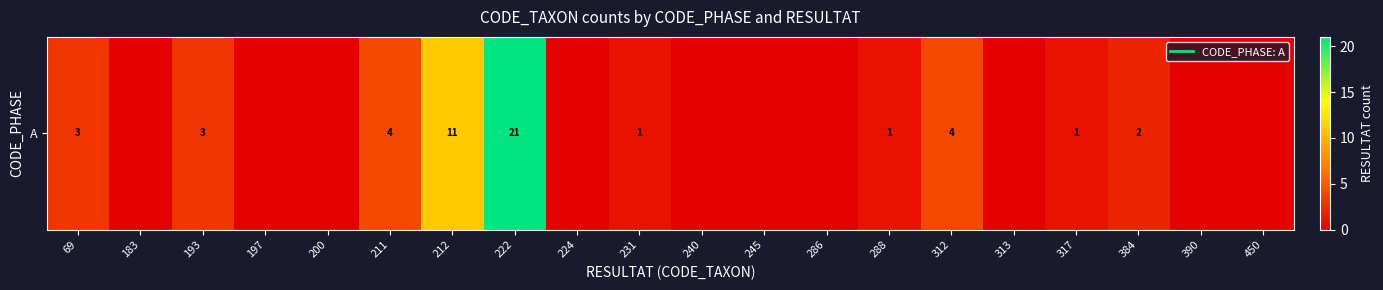

Reading left to right, transcribe all the data shown in this chart.

69=3	183=0	193=3	197=0	200=0	211=4	212=11	222=21	224=0	231=1	240=0	245=0	286=0	288=1	312=4	313=0	317=1	384=2	390=0	450=0